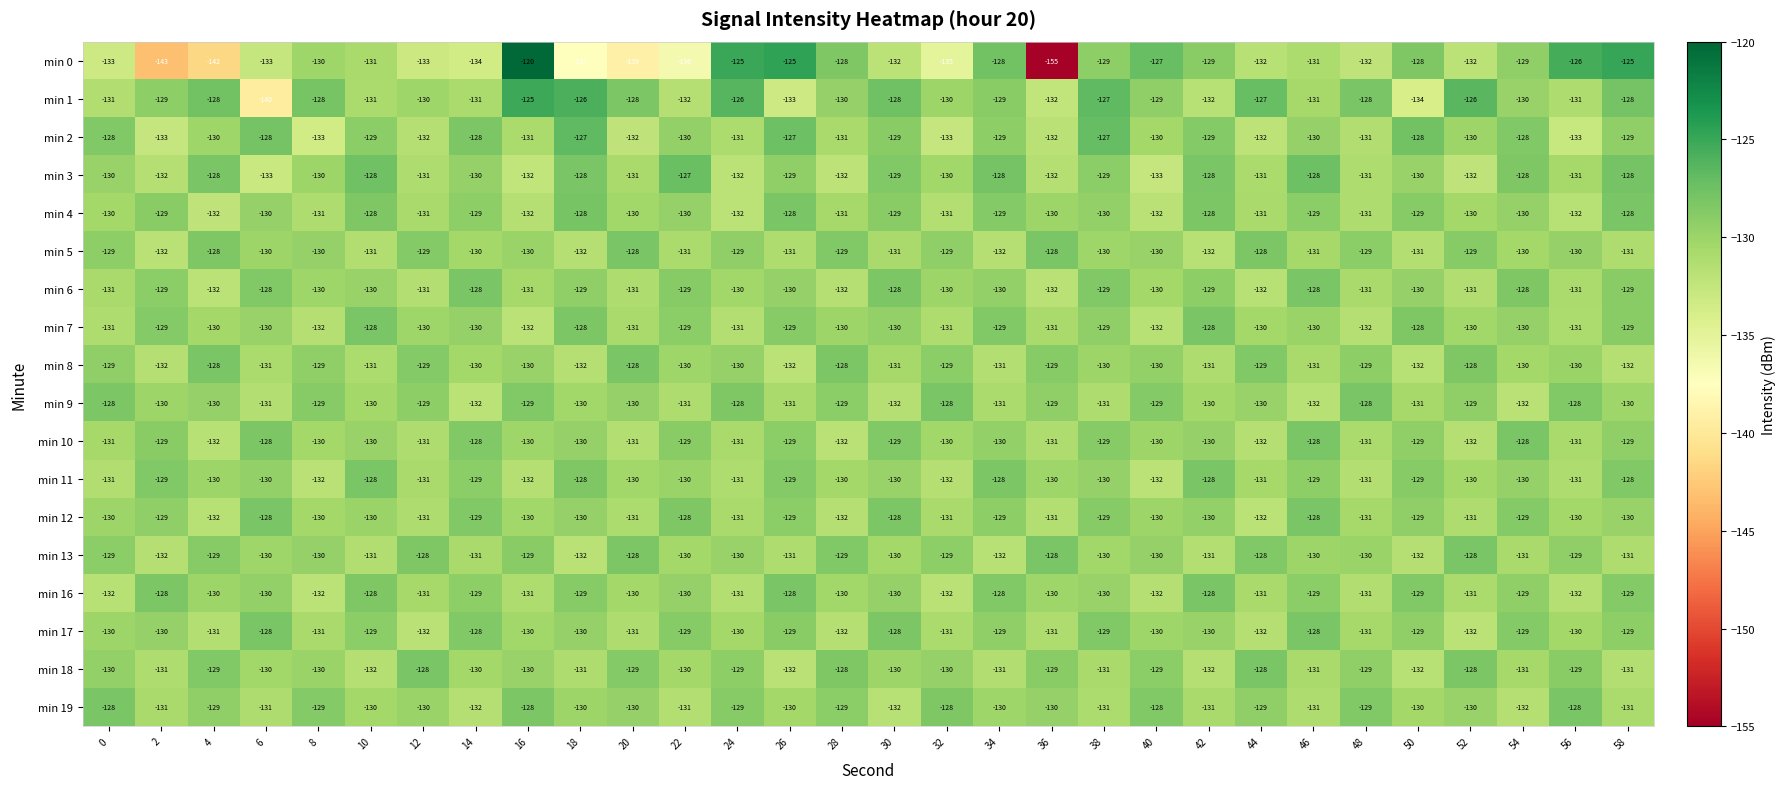

What is the average value of the min 4 series?

-130